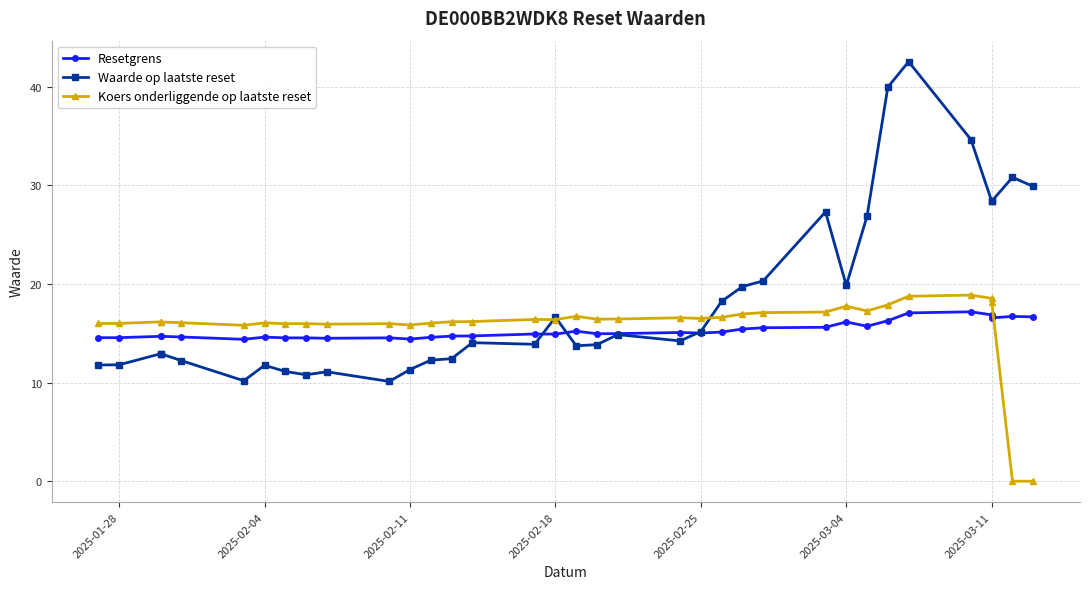

Rank the series by their maximum value, from highest to lowest.

Waarde op laatste reset, Koers onderliggende op laatste reset, Resetgrens